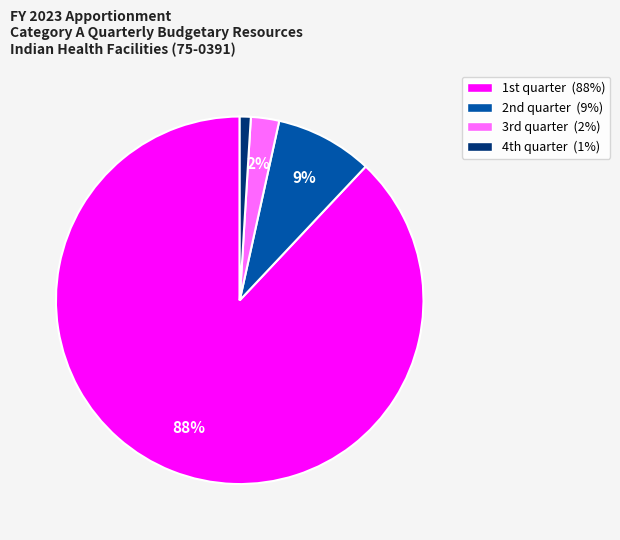

Is there a majority slice in this chart?

Yes